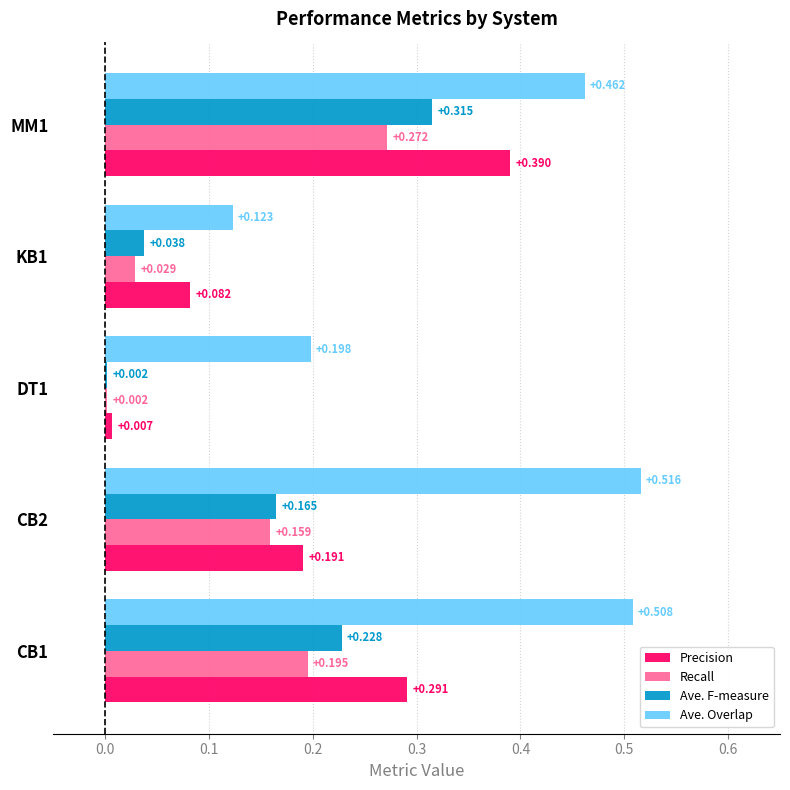

Where is Ave. F-measure nearest to the value 0?

DT1